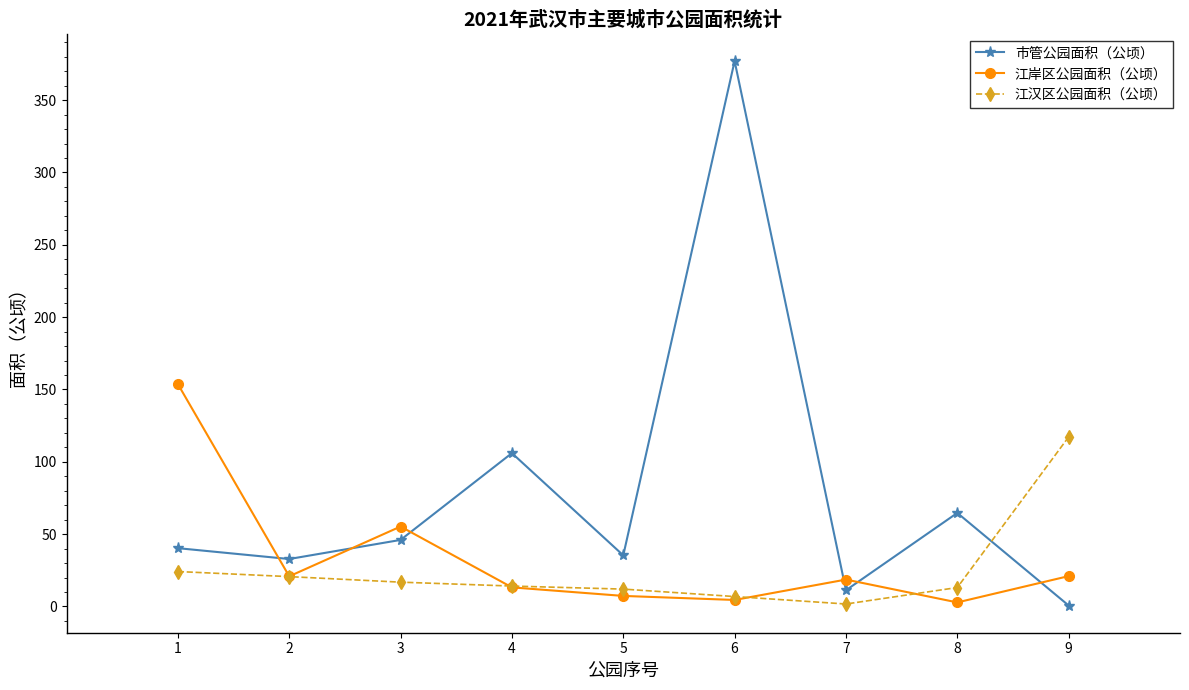

Count the number of data series in this chart.

3